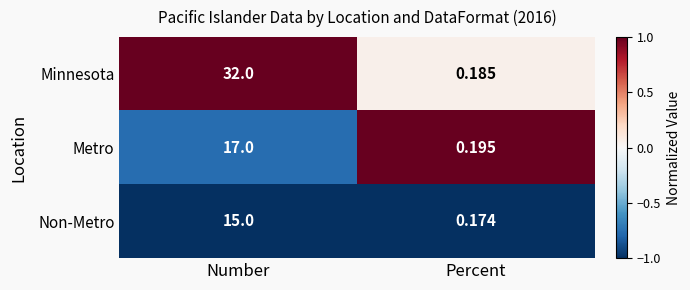

How many data points does each series have?

2